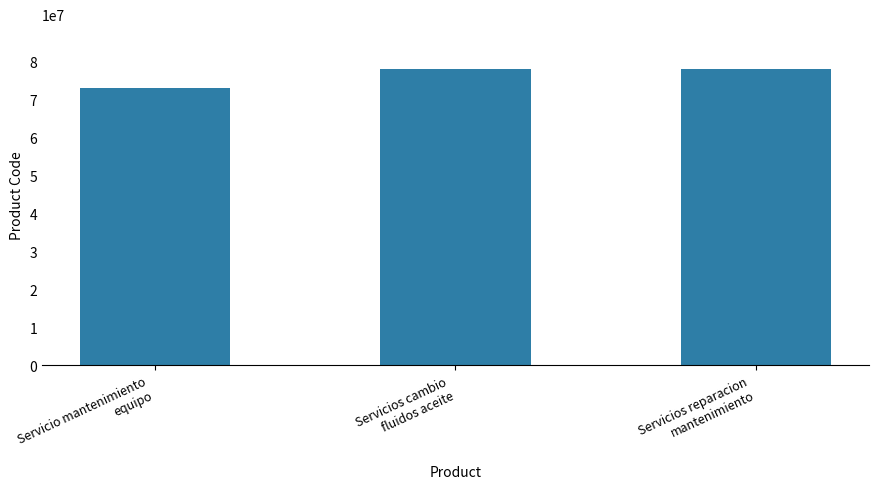

At which label is the value closest to 75666102?

Servicios reparacion
mantenimiento